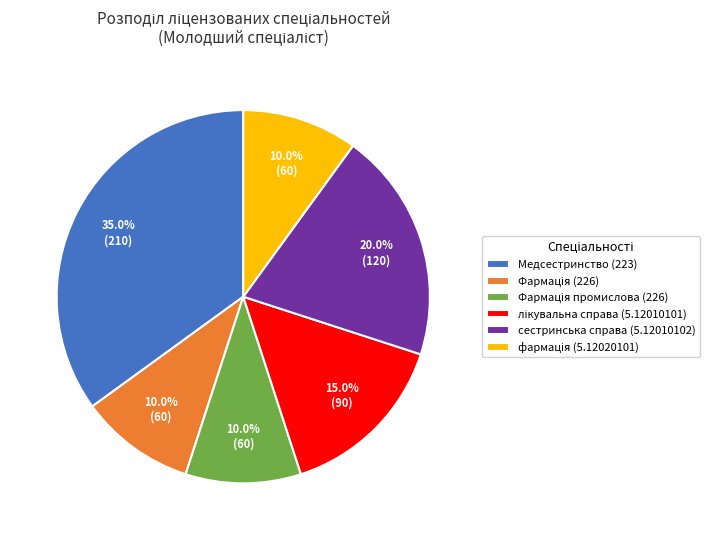

Combined, what portion of the pie is сестринська справа (5.12010102) and Медсестринство (223)?

55.0%